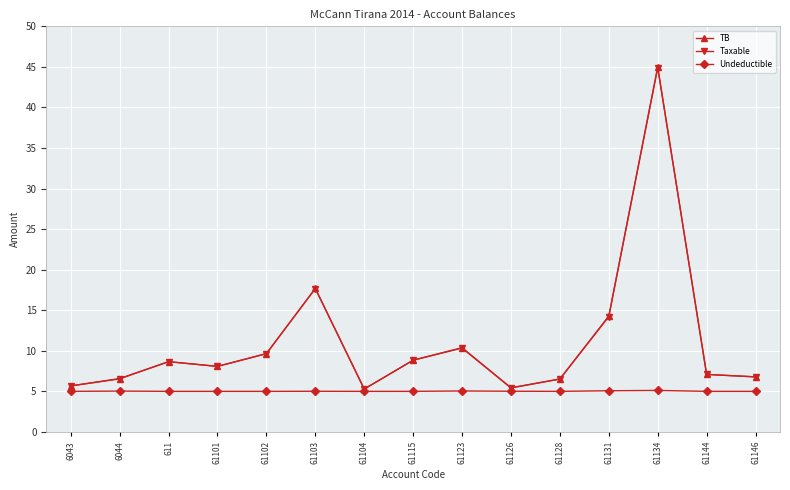

Does the chart display data point markers on the line(s)?

Yes